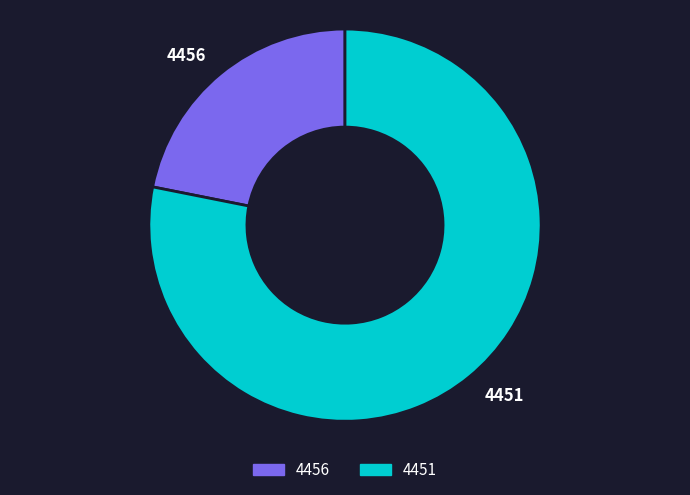

Which slice is the smallest?

4456